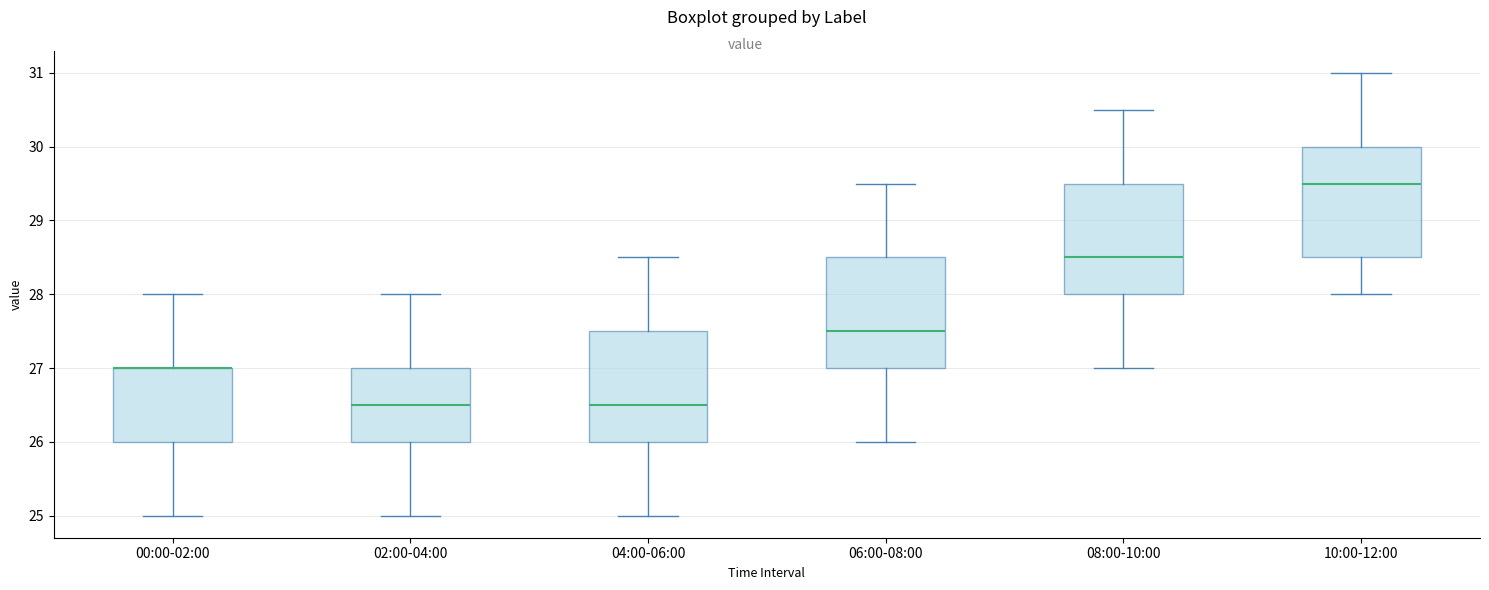

Where does the median line of the box for 08:00-10:00 sit on the y-axis? The values are not printed on the chart, so give them approximately, as read against the axis.

28.5